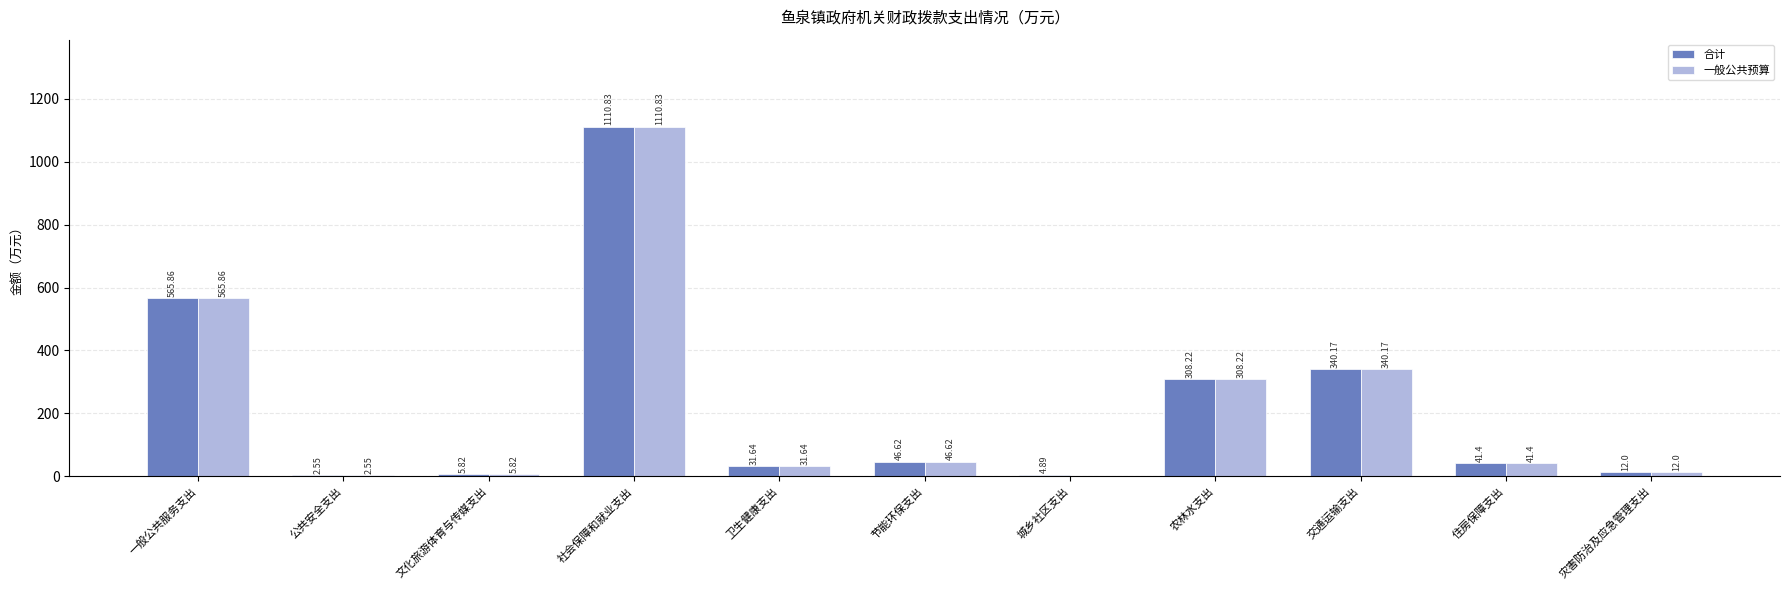

At which label does 合计 first exceed 41?

一般公共服务支出